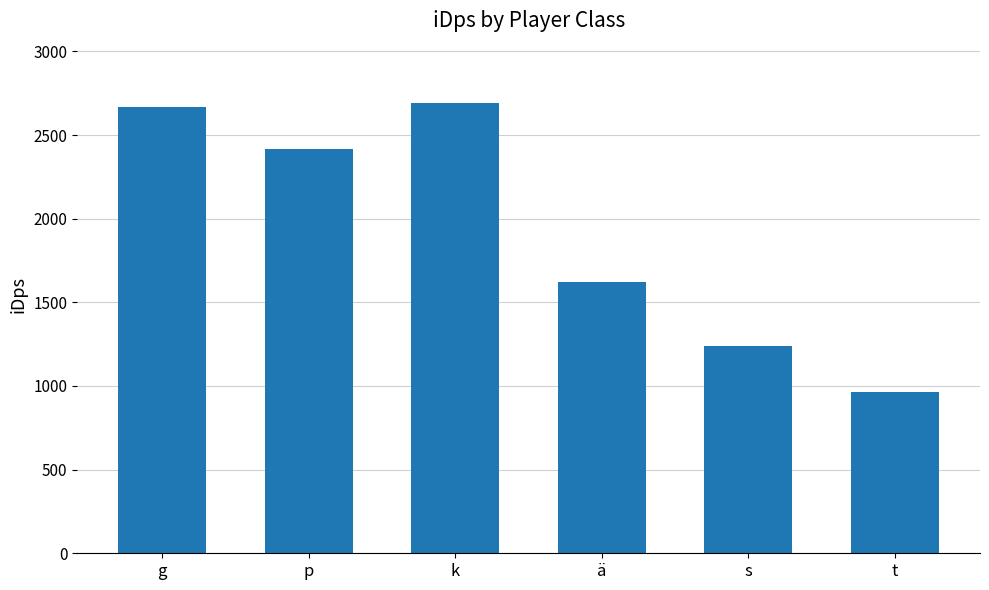

Read the value at g.

2669.7